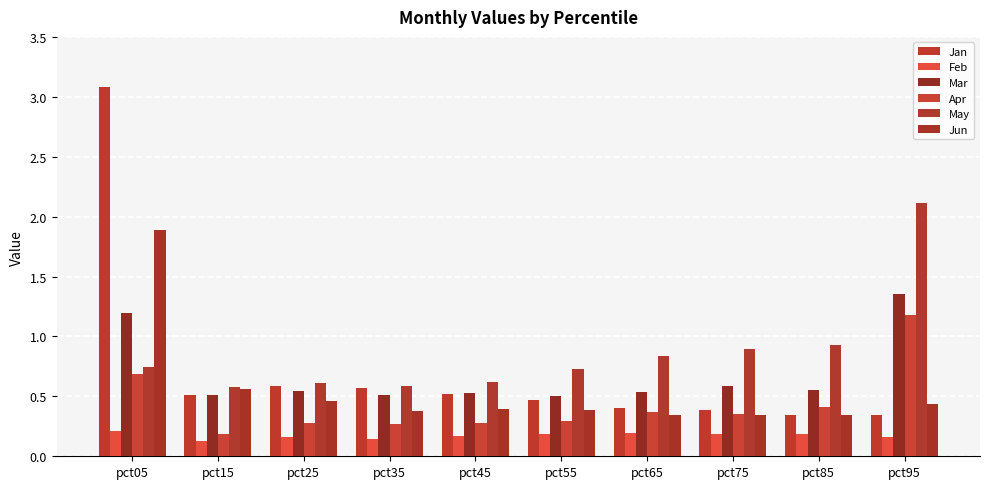

What are all the series names shown in the legend?

Jan, Feb, Mar, Apr, May, Jun